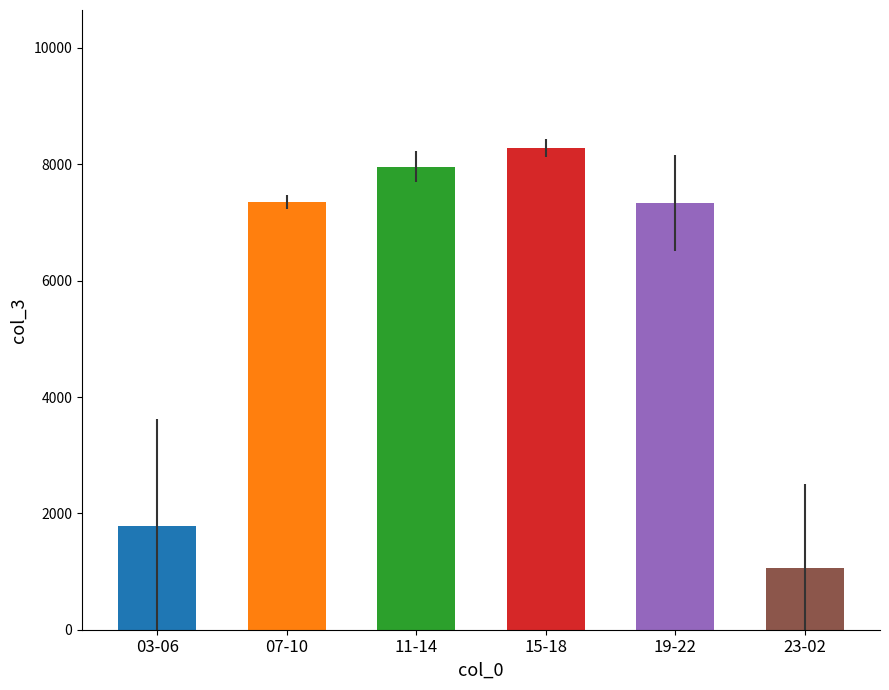

Are the bars grouped side by side (vs. stacked)?

No